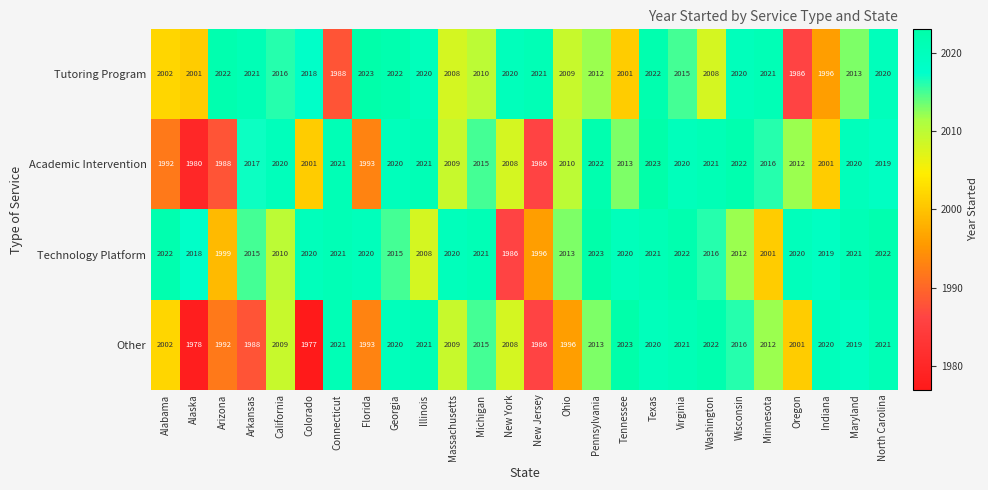

Which category has the highest value in the Other series?

Tennessee